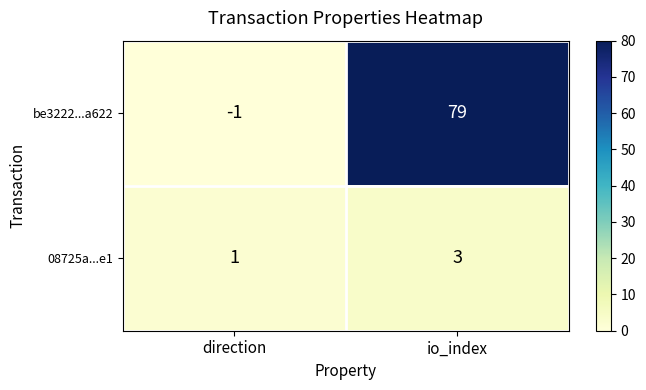

At how many categories does at least one series exceed 62?

1